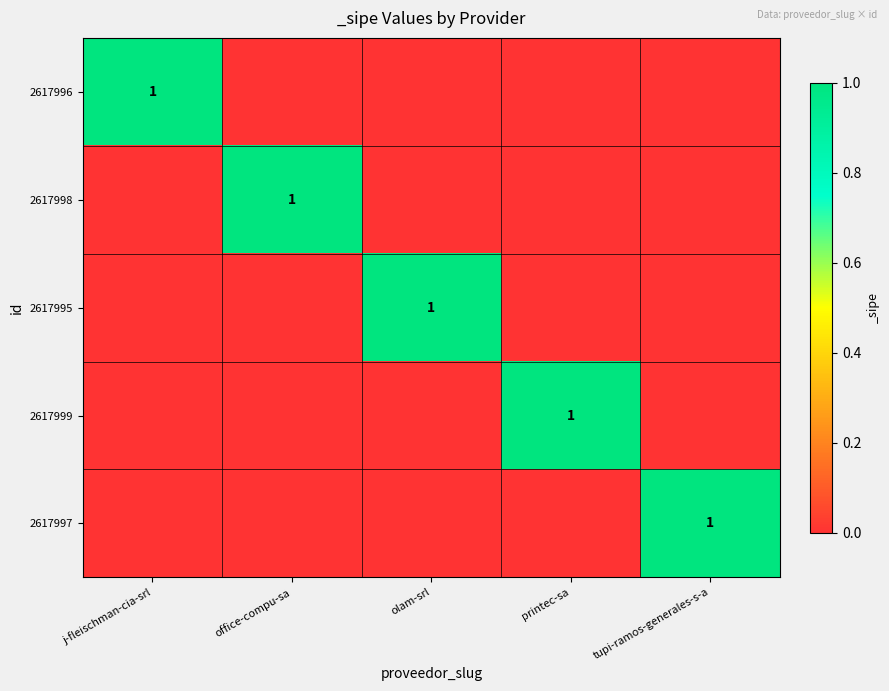

The value of 2617996 at j-fleischman-cia-srl is 1. True or false?

True